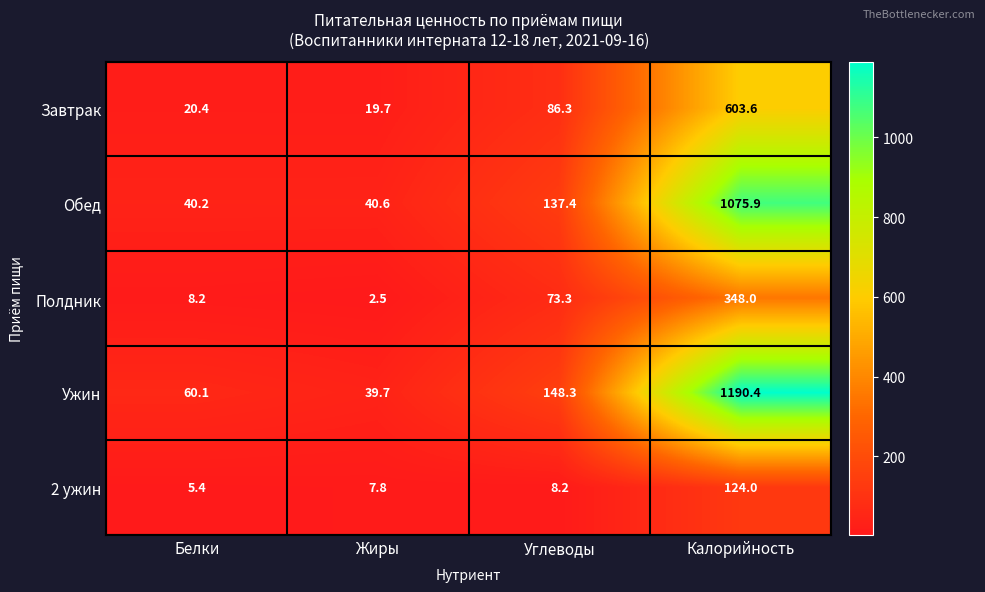

What is the maximum value shown in the chart?

1190.4